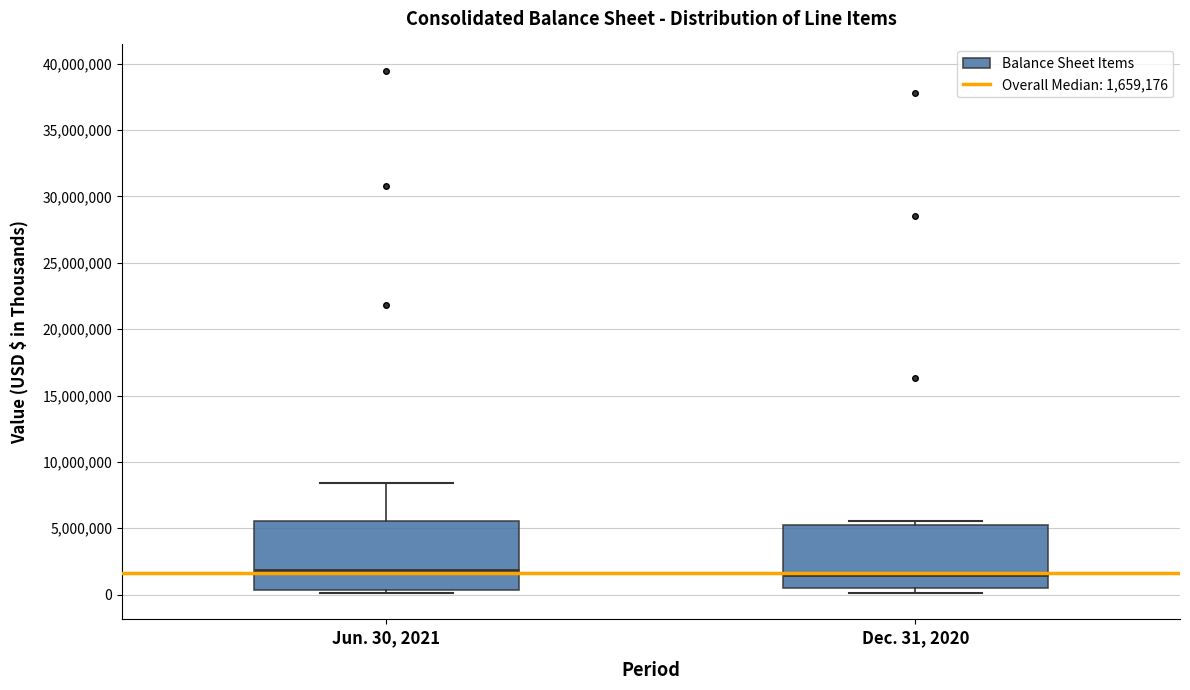

Where is the lower edge of the box for Dec. 31, 2020 on the y-axis? The values are not printed on the chart, so give them approximately, as read against the axis.

500000